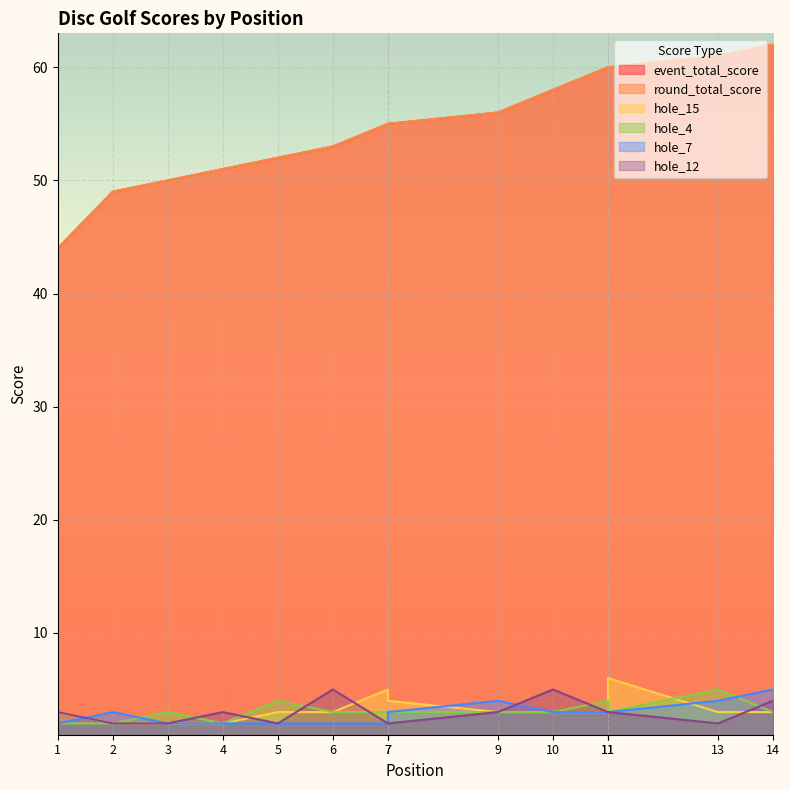

What are all the series names shown in the legend?

event_total_score, round_total_score, hole_15, hole_4, hole_7, hole_12